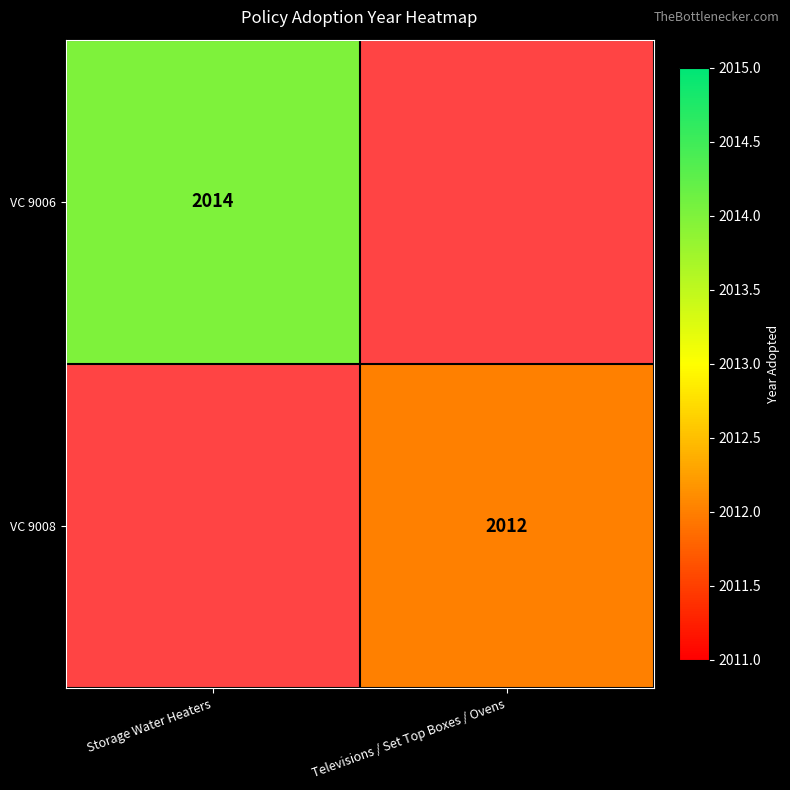

The value of VC 9008 at Televisions / Set Top Boxes / Ovens is 2012. True or false?

True